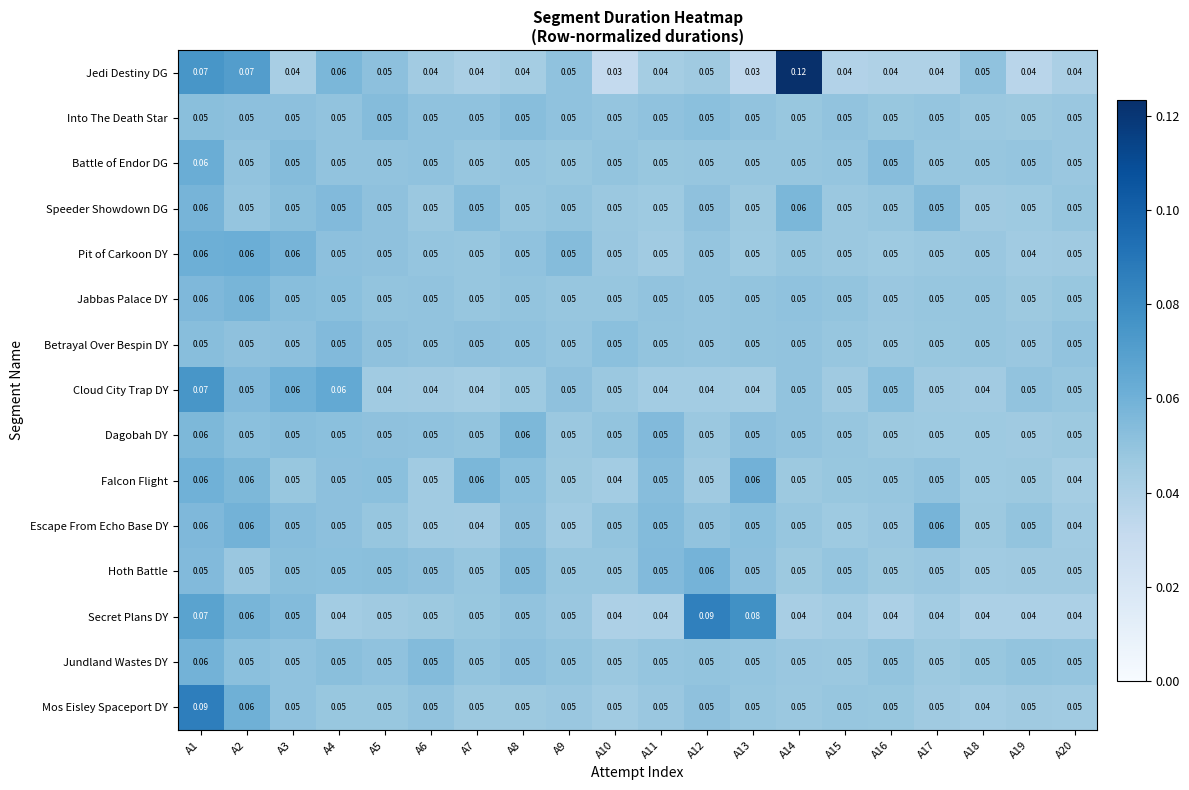

Which series has the widest spread of values?

Jedi Destiny DG